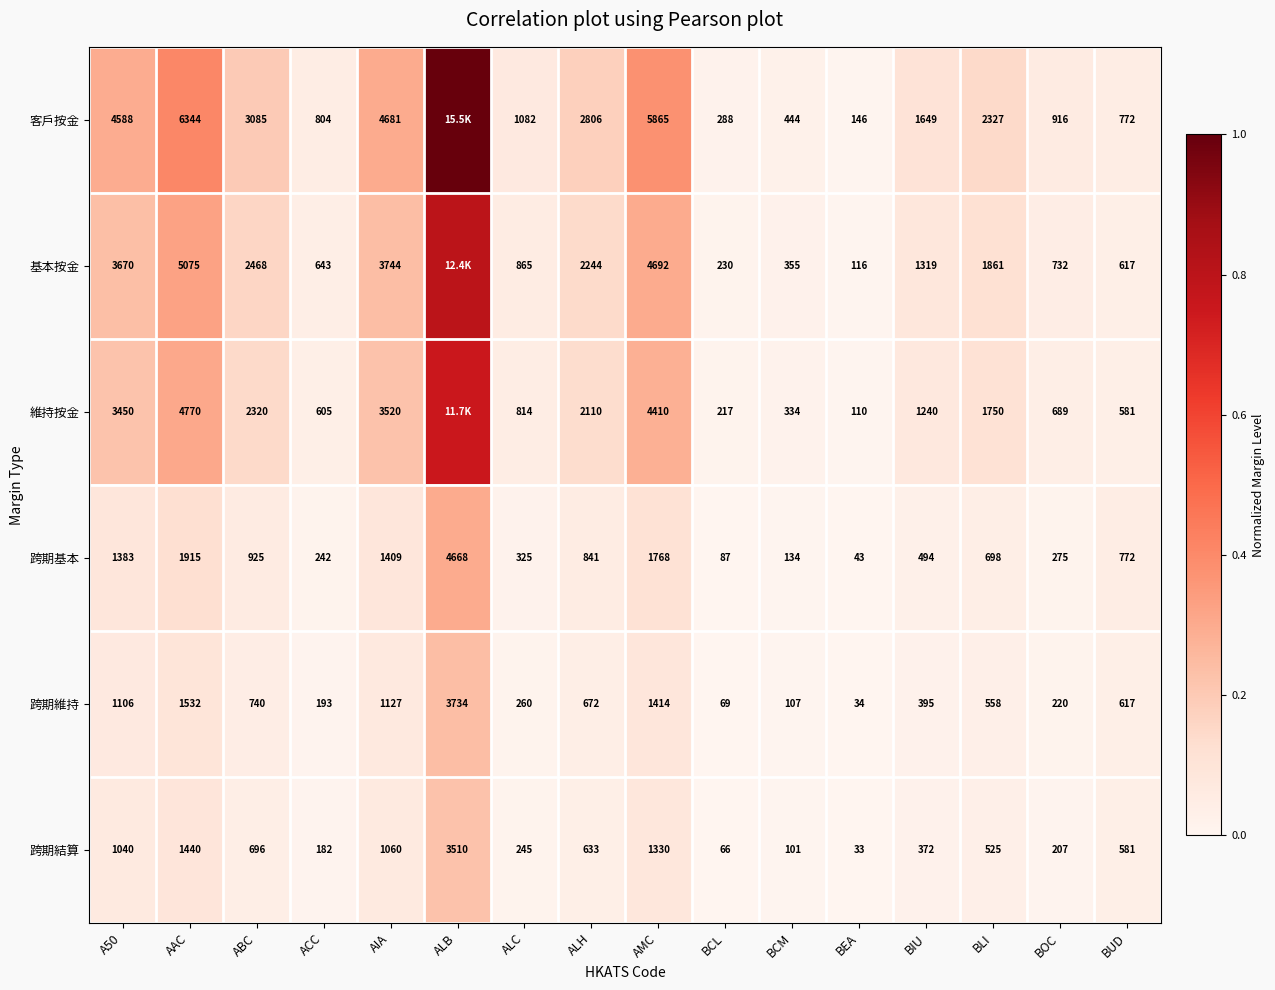

At which label is 跨期結算 closest to 1771?

AAC